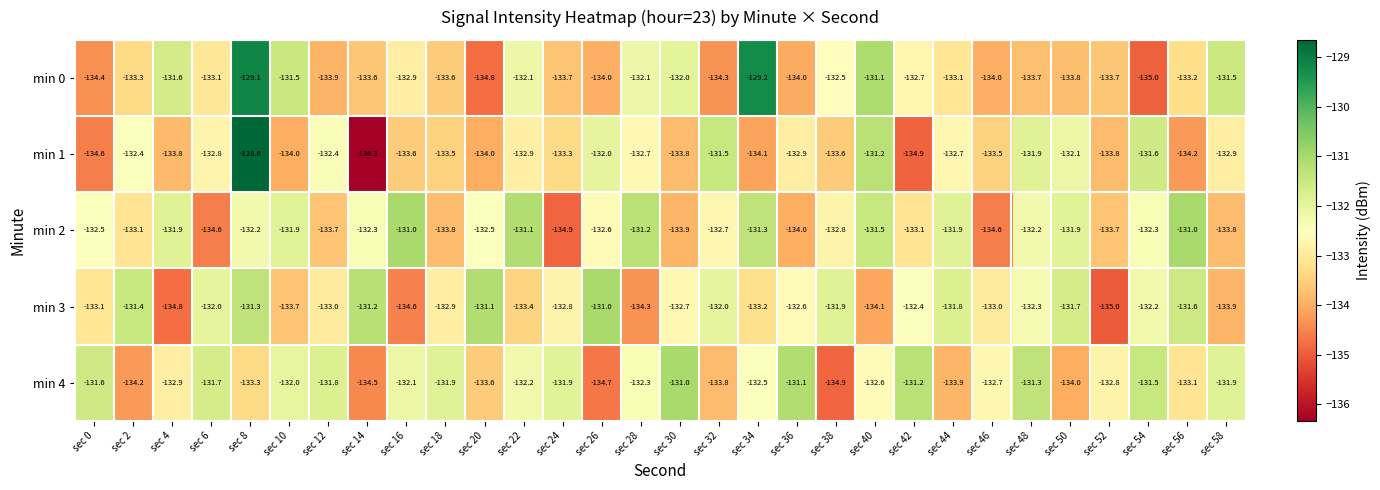

What is the spread (max minus min) of values at sec 32?

2.8